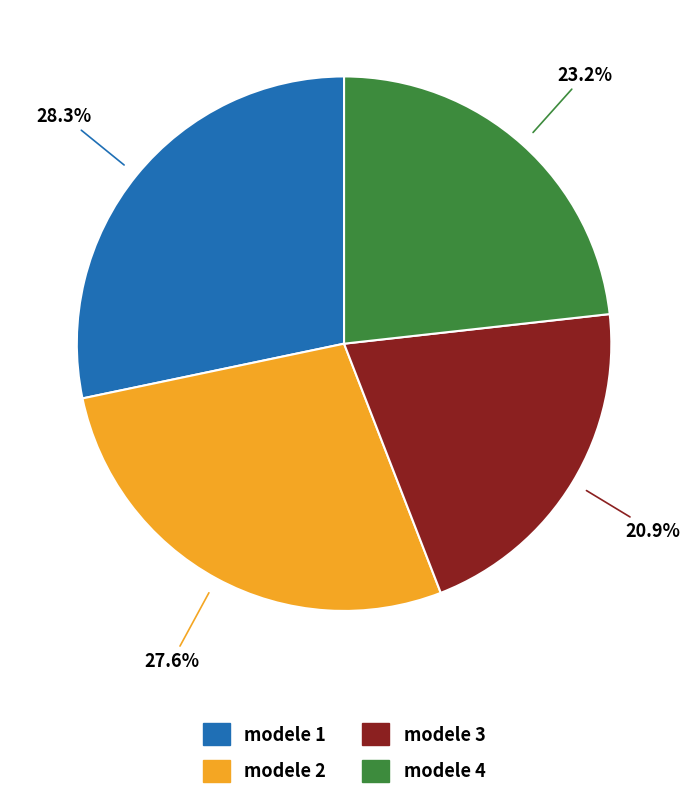

Rank the categories by value from lowest to highest.

modele 3, modele 4, modele 2, modele 1